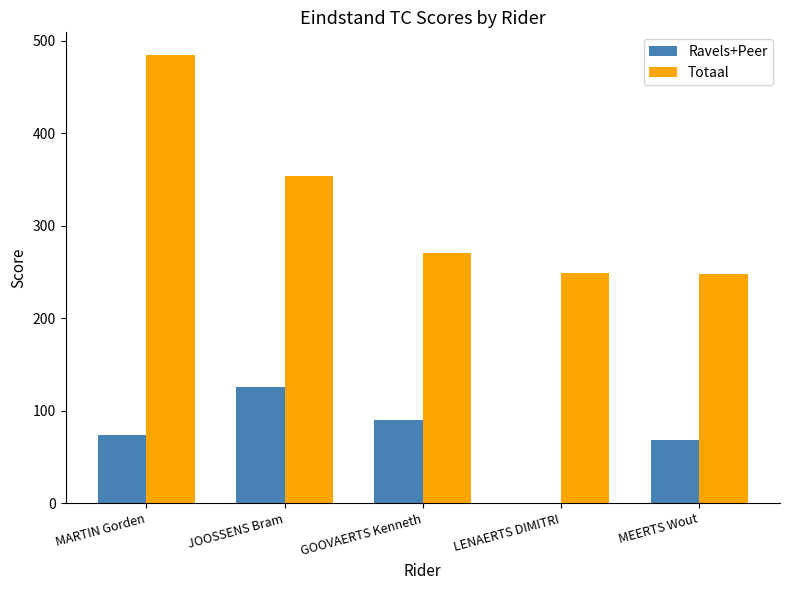

What is the highest value of the Totaal series?

485